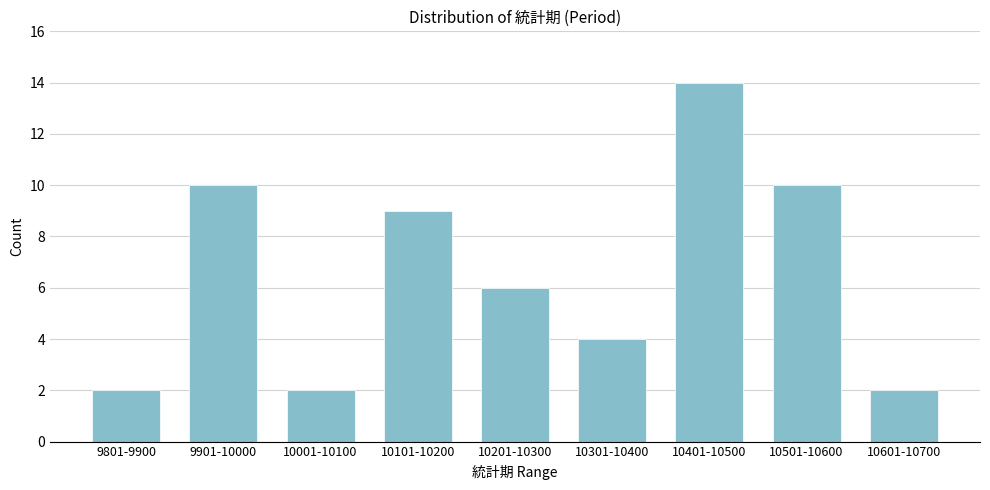

Reading left to right, transcribe all the data shown in this chart.

9801-9900=2	9901-10000=10	10001-10100=2	10101-10200=9	10201-10300=6	10301-10400=4	10401-10500=14	10501-10600=10	10601-10700=2